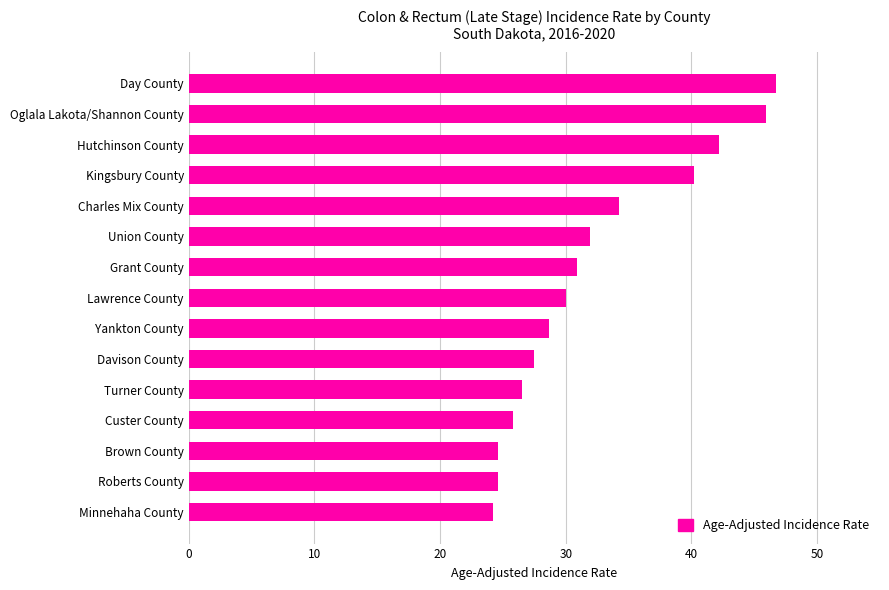

Reading top to bottom, what are all the values shown in this chart?

46.7	45.9	42.2	40.2	34.2	31.9	30.9	30.0	28.7	27.5	26.5	25.8	24.6	24.6	24.2